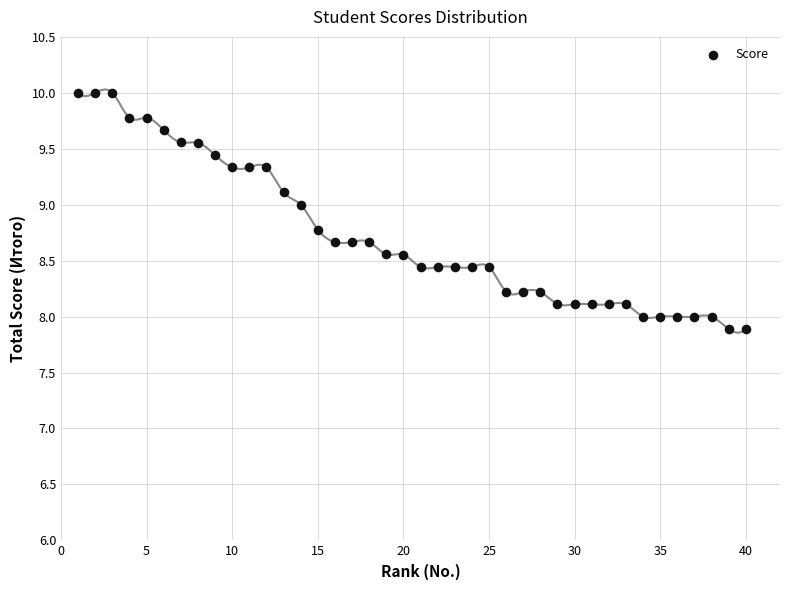

What is the range of Y values (max minus min)?

2.1